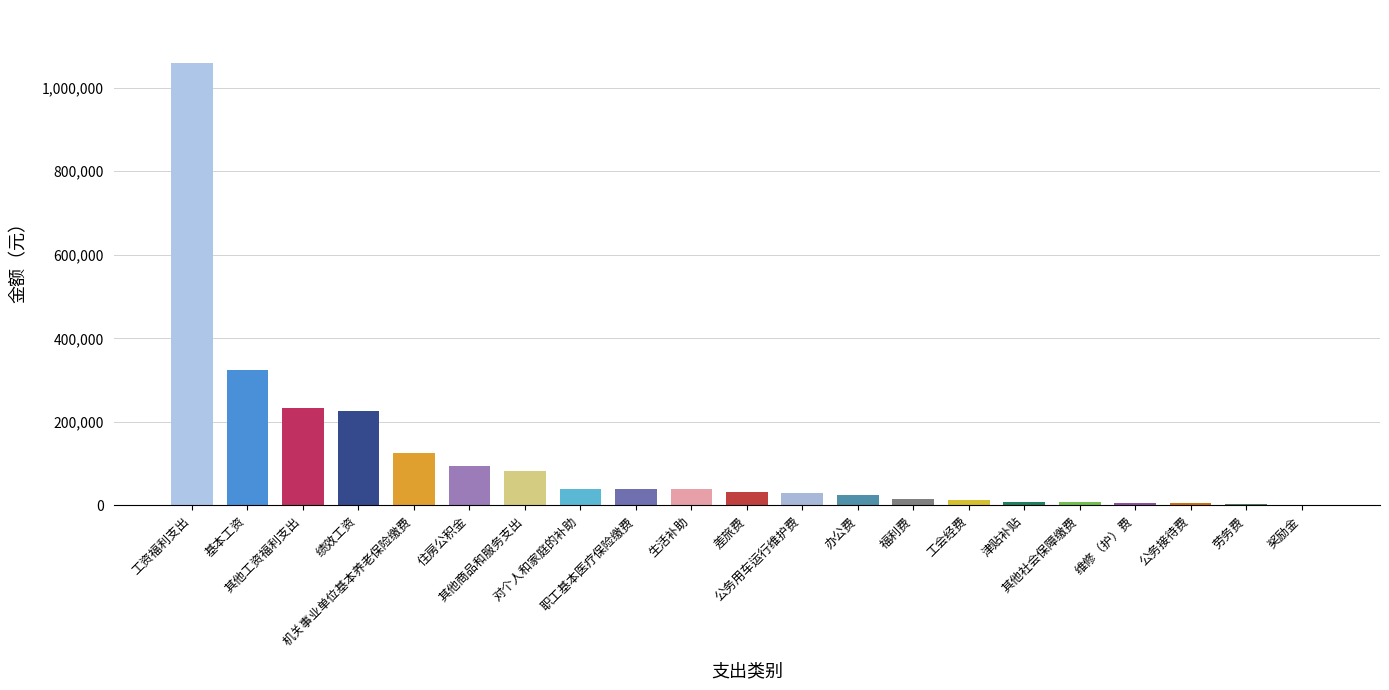

What is the greatest value displayed?

1058624